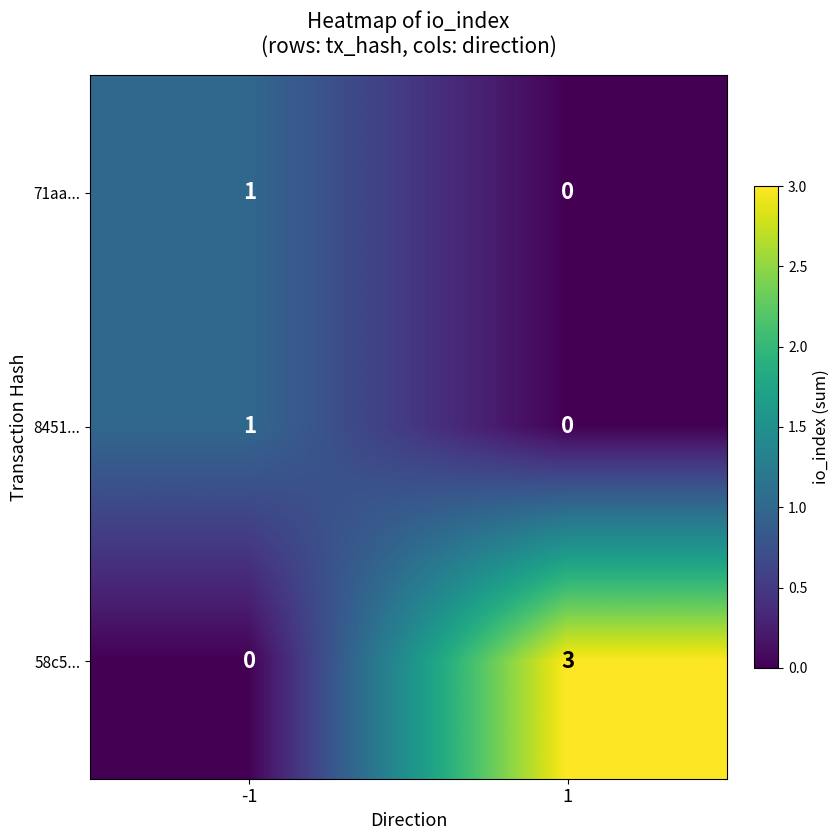

Which series changed the most between -1 and 1?

58c5...